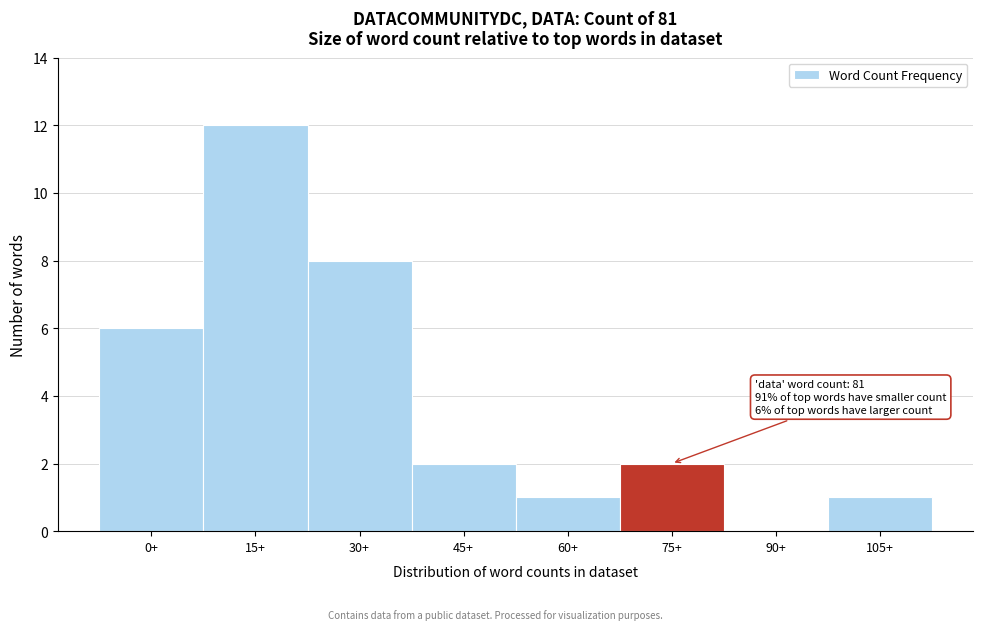

Reading left to right, extract all data points from this chart.

0+=6	15+=12	30+=8	45+=2	60+=1	75+=2	90+=0	105+=1